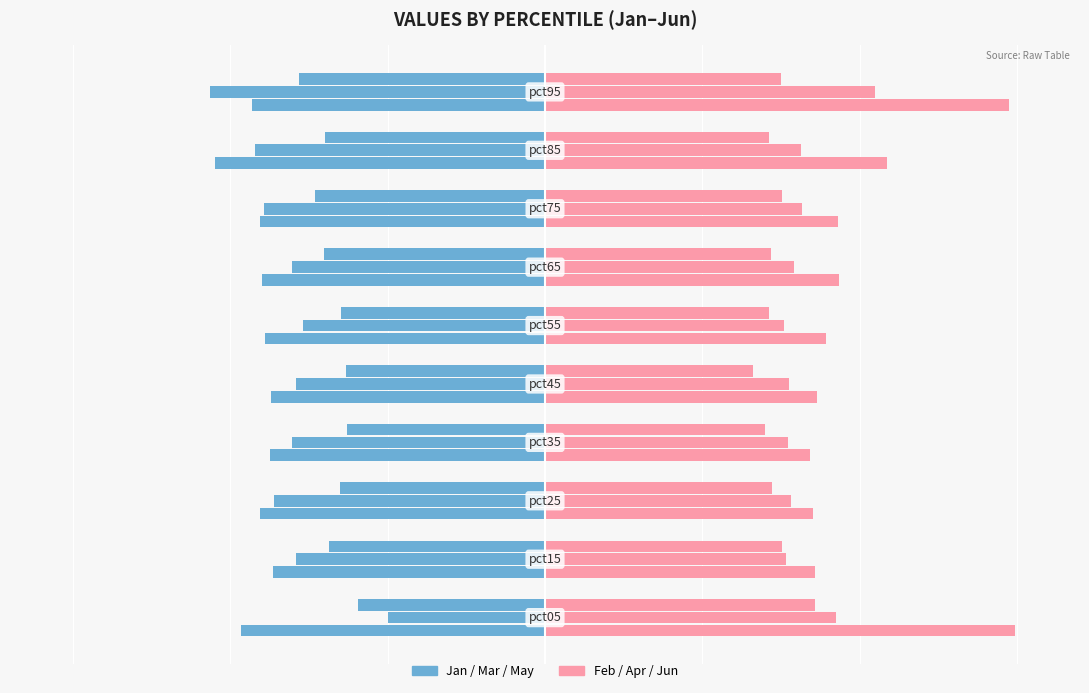

What is the total value across all series at pct05?

5.3